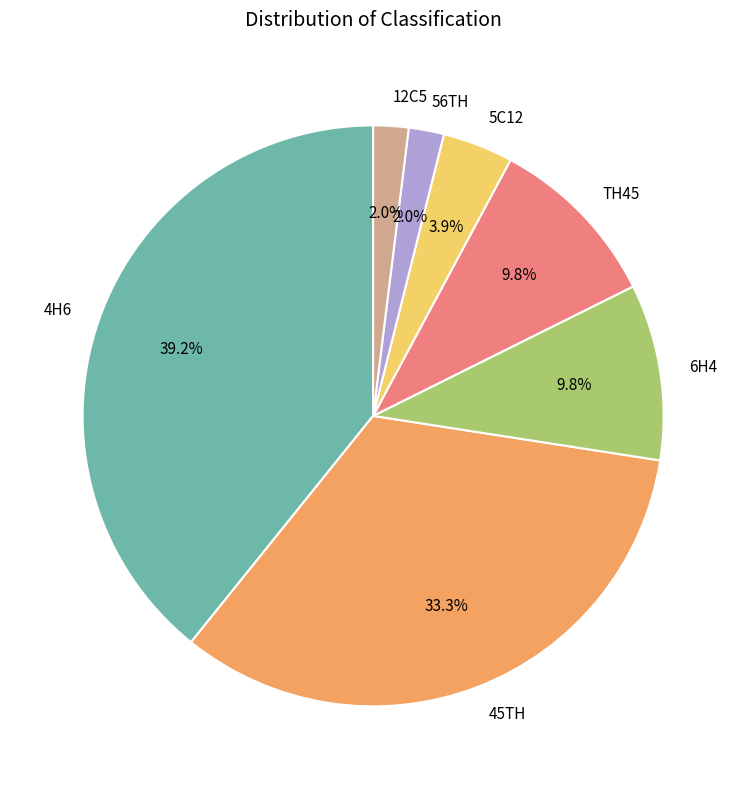

Which category has the biggest portion of the pie?

4H6